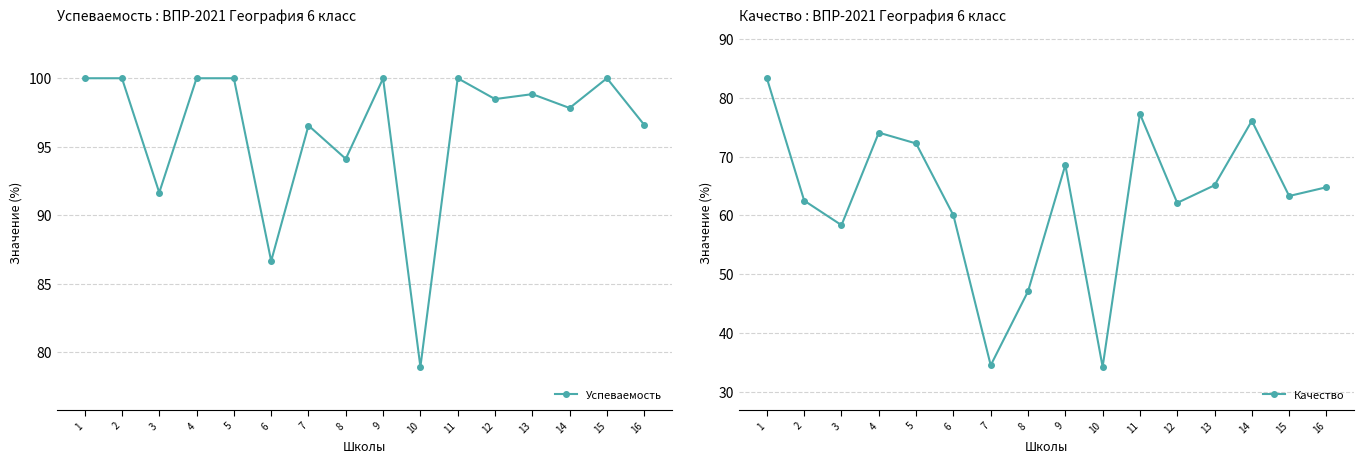

True or false: Успеваемость and Качество cross at least once.

False